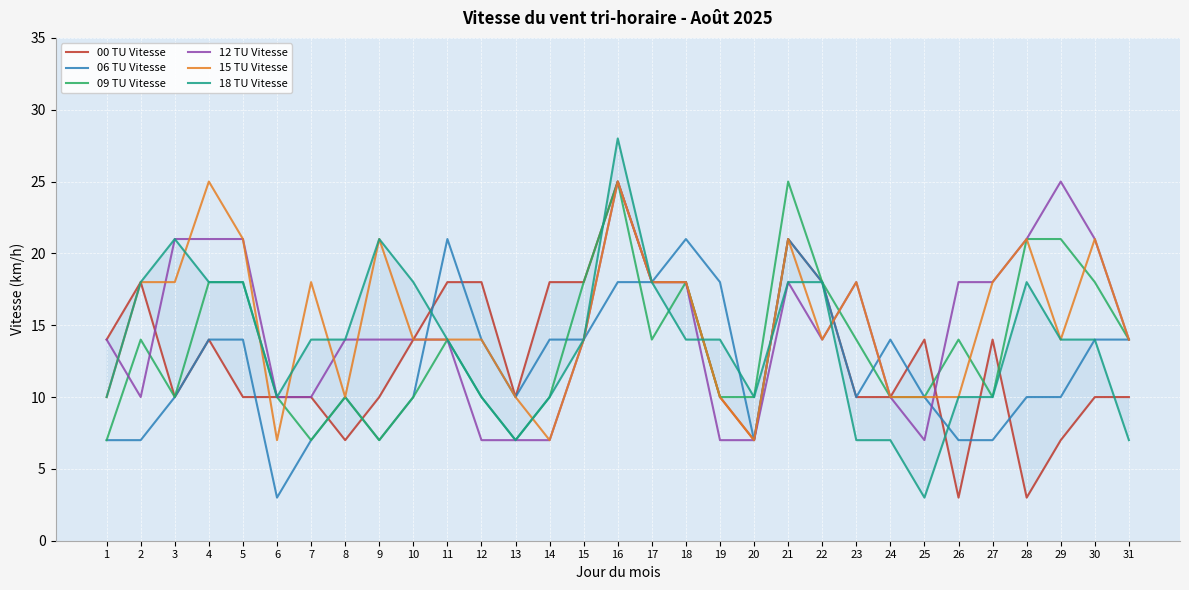

What is the value of the 06 TU Vitesse point at the 30th from the left?

14